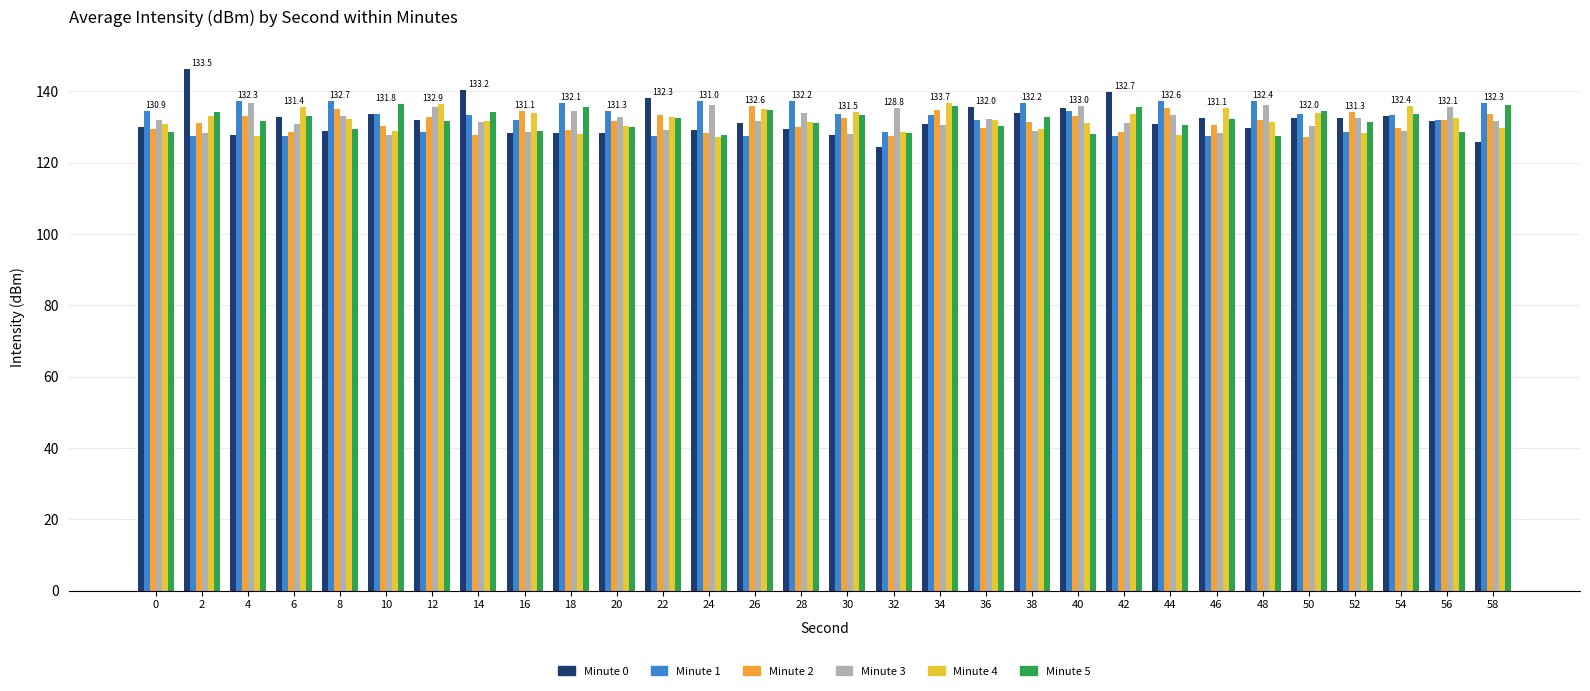

What is the total value across all series at 26?

795.7